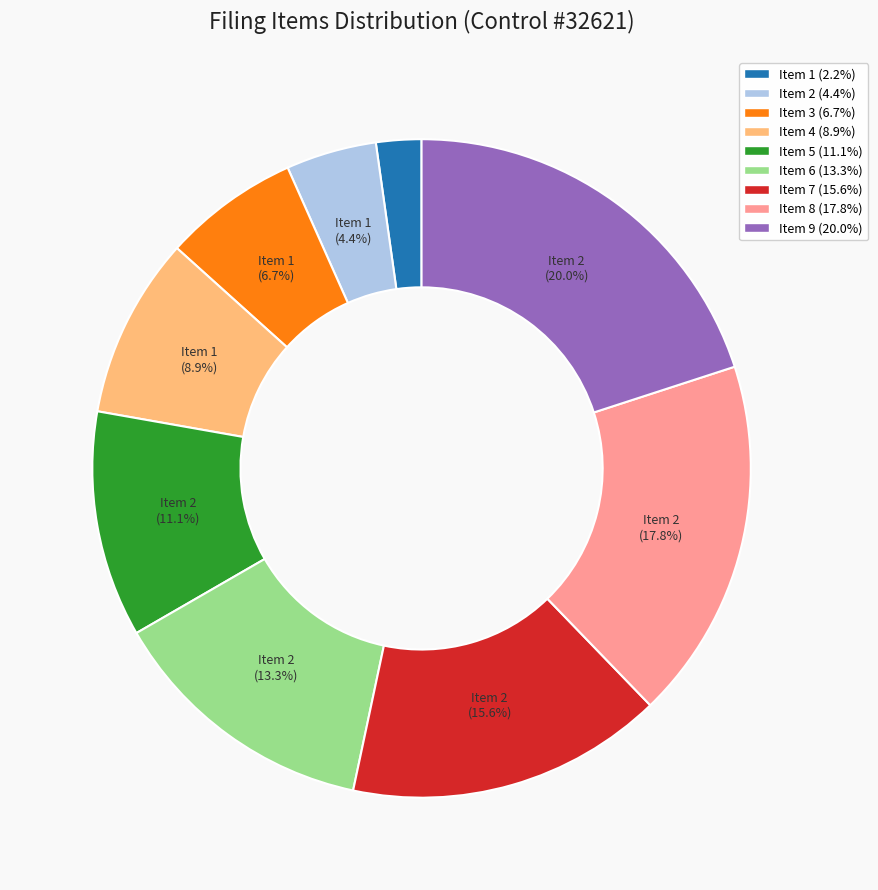

What is the largest slice in the pie chart?

Item 9